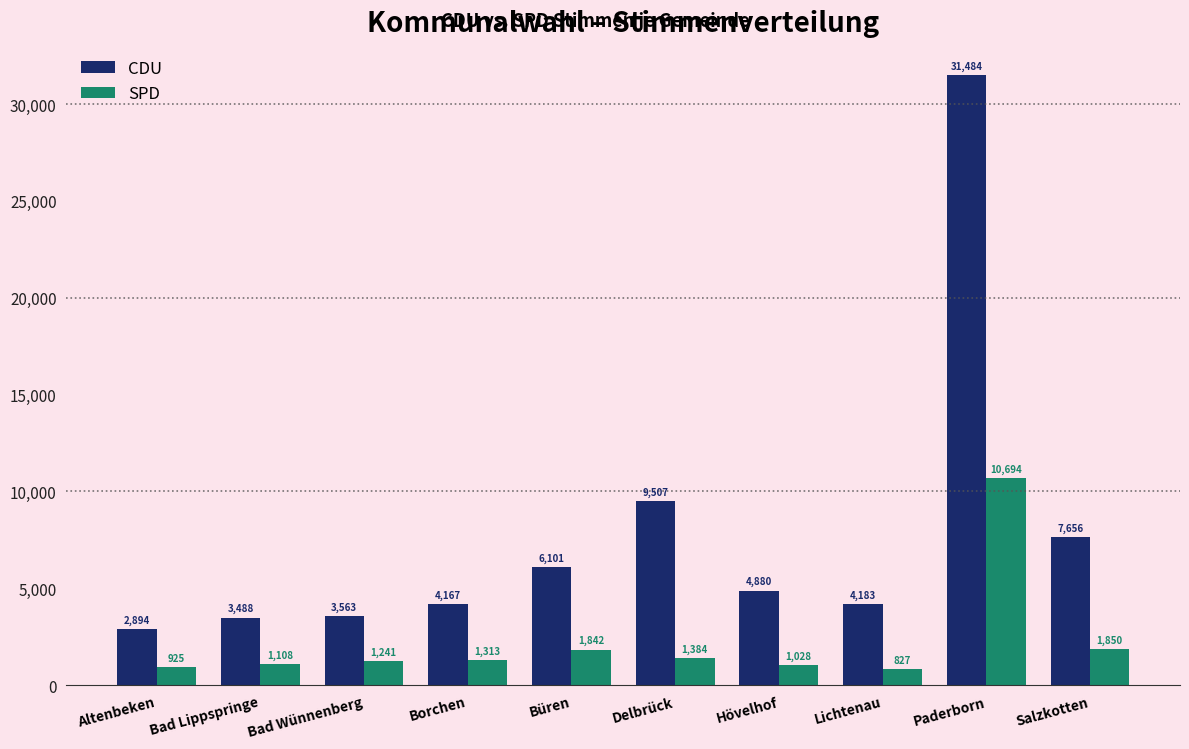

Reading right to left, what are all the values shown in this chart?

CDU: Salzkotten=7656	Paderborn=31484	Lichtenau=4183	Hövelhof=4880	Delbrück=9507	Büren=6101	Borchen=4167	Bad Wünnenberg=3563	Bad Lippspringe=3488	Altenbeken=2894
SPD: Salzkotten=1850	Paderborn=10694	Lichtenau=827	Hövelhof=1028	Delbrück=1384	Büren=1842	Borchen=1313	Bad Wünnenberg=1241	Bad Lippspringe=1108	Altenbeken=925